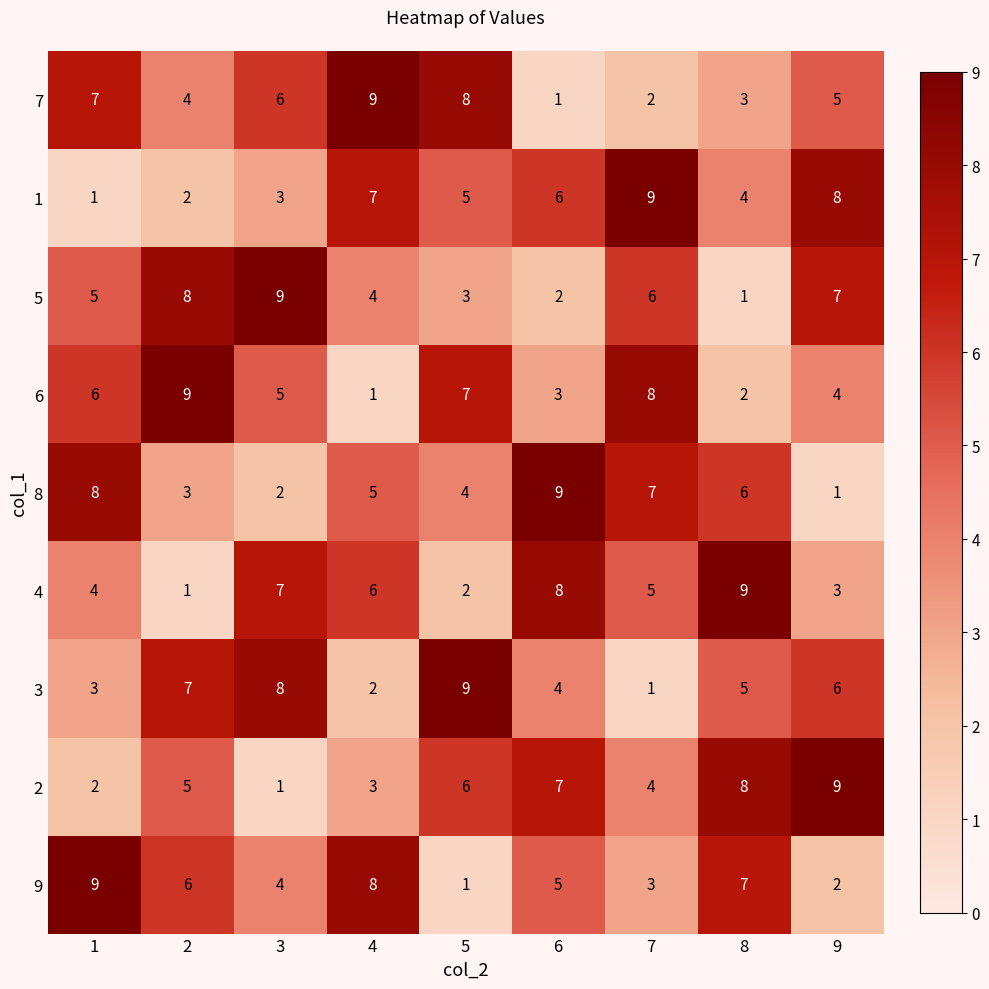

At how many categories does at least one series exceed 7?

9